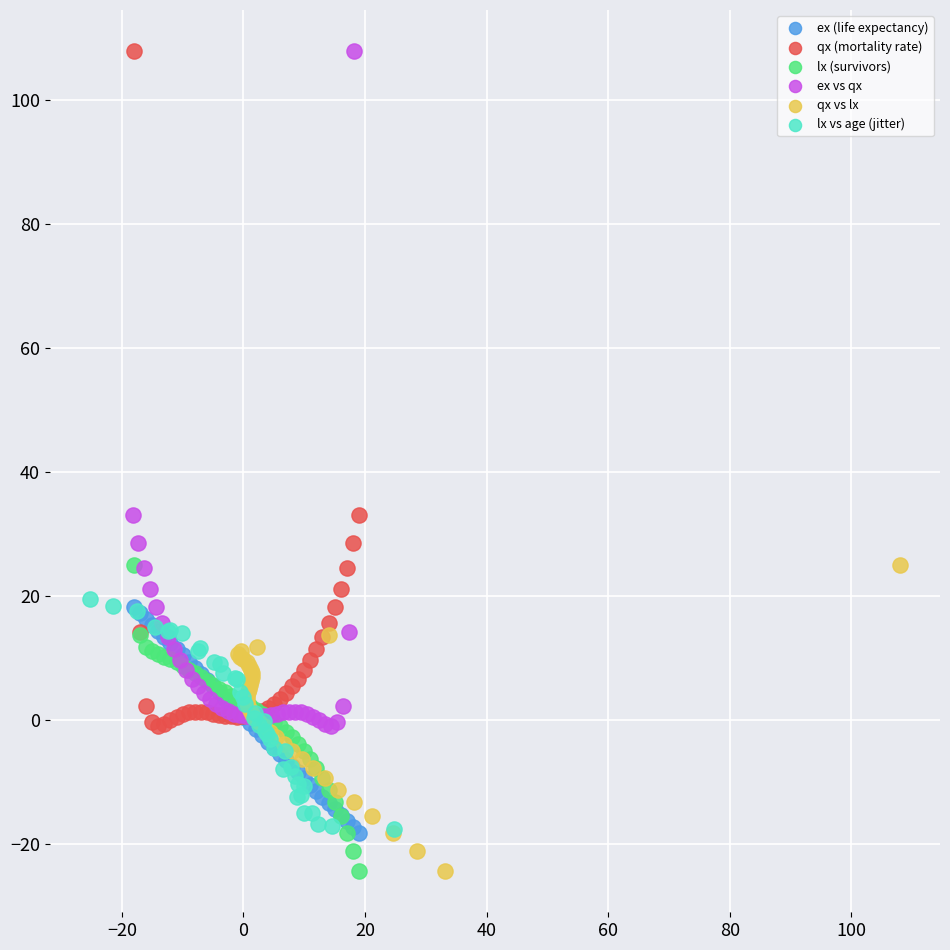

What are all the series names shown in the legend?

ex (life expectancy), qx (mortality rate), lx (survivors), ex vs qx, qx vs lx, lx vs age (jitter)